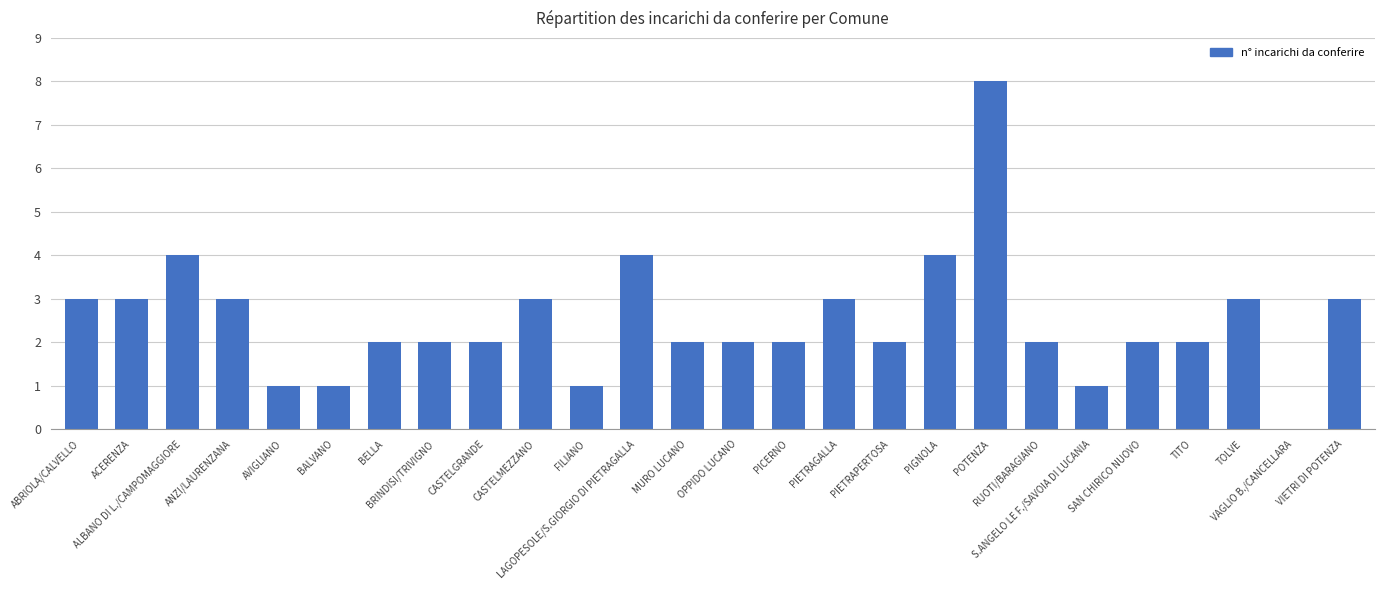

The chart shows a value of 6 at PIGNOLA. True or false?

False